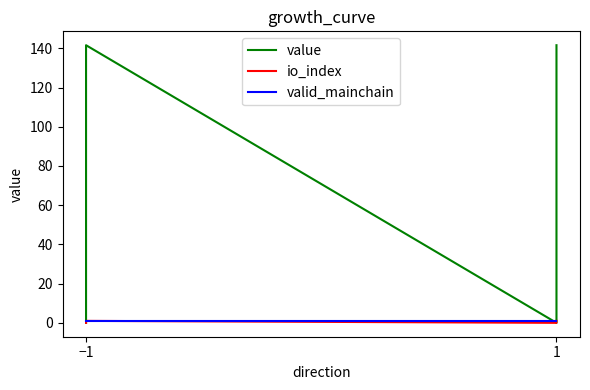

At which label is valid_mainchain closest to 1?

−1